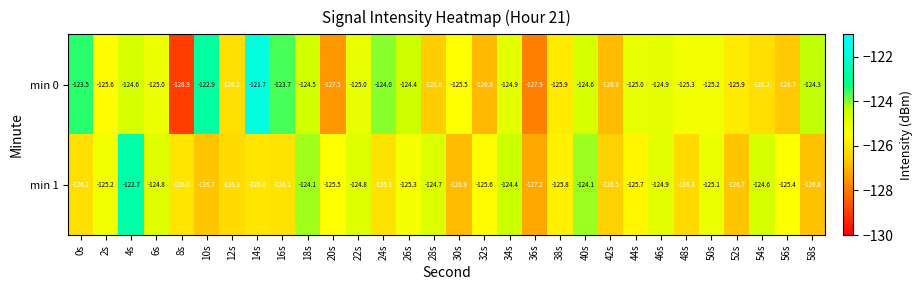

Between 10s and 34s, which series saw the biggest shift?

min 1